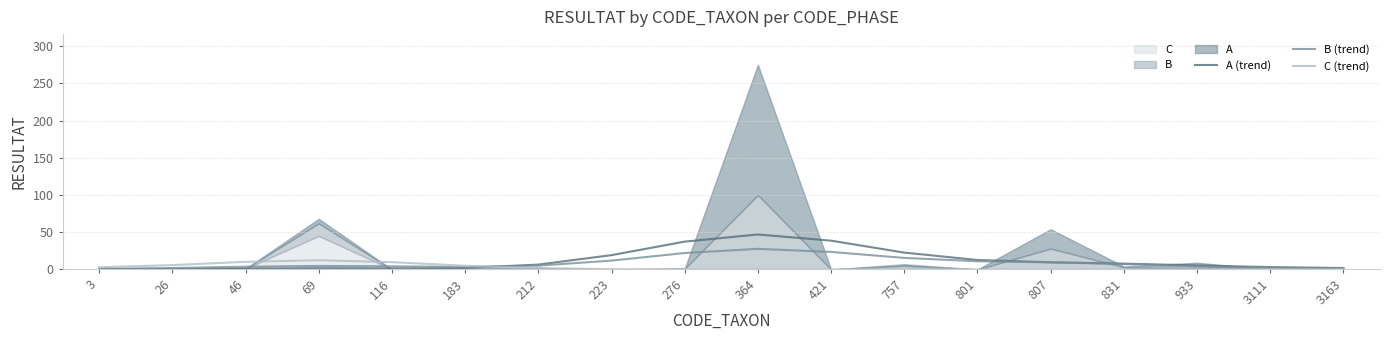

True or false: B (trend) and C (trend) intersect in this chart.

True